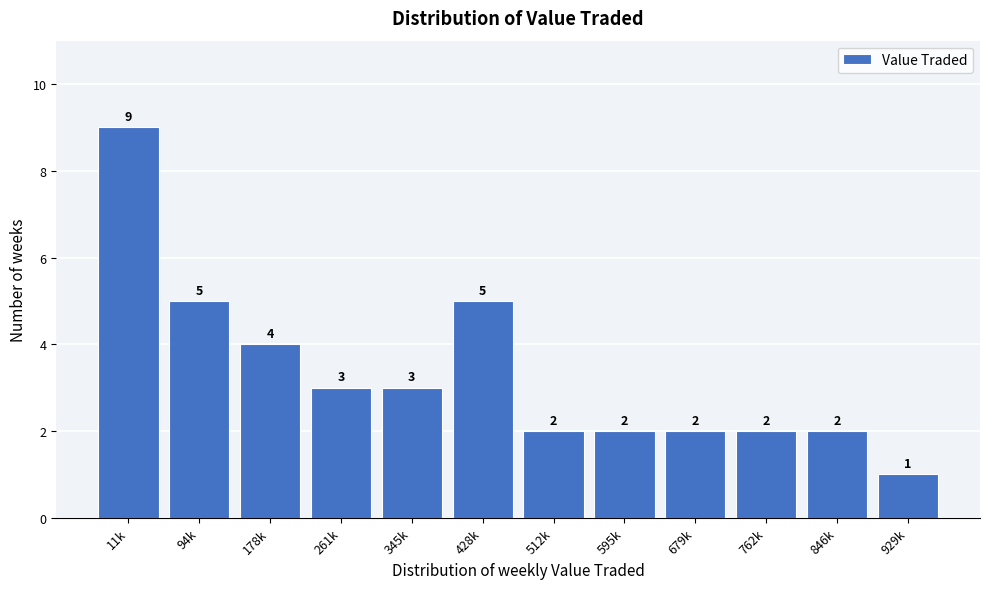

Reading right to left, extract all data points from this chart.

929k=1	846k=2	762k=2	679k=2	595k=2	512k=2	428k=5	345k=3	261k=3	178k=4	94k=5	11k=9